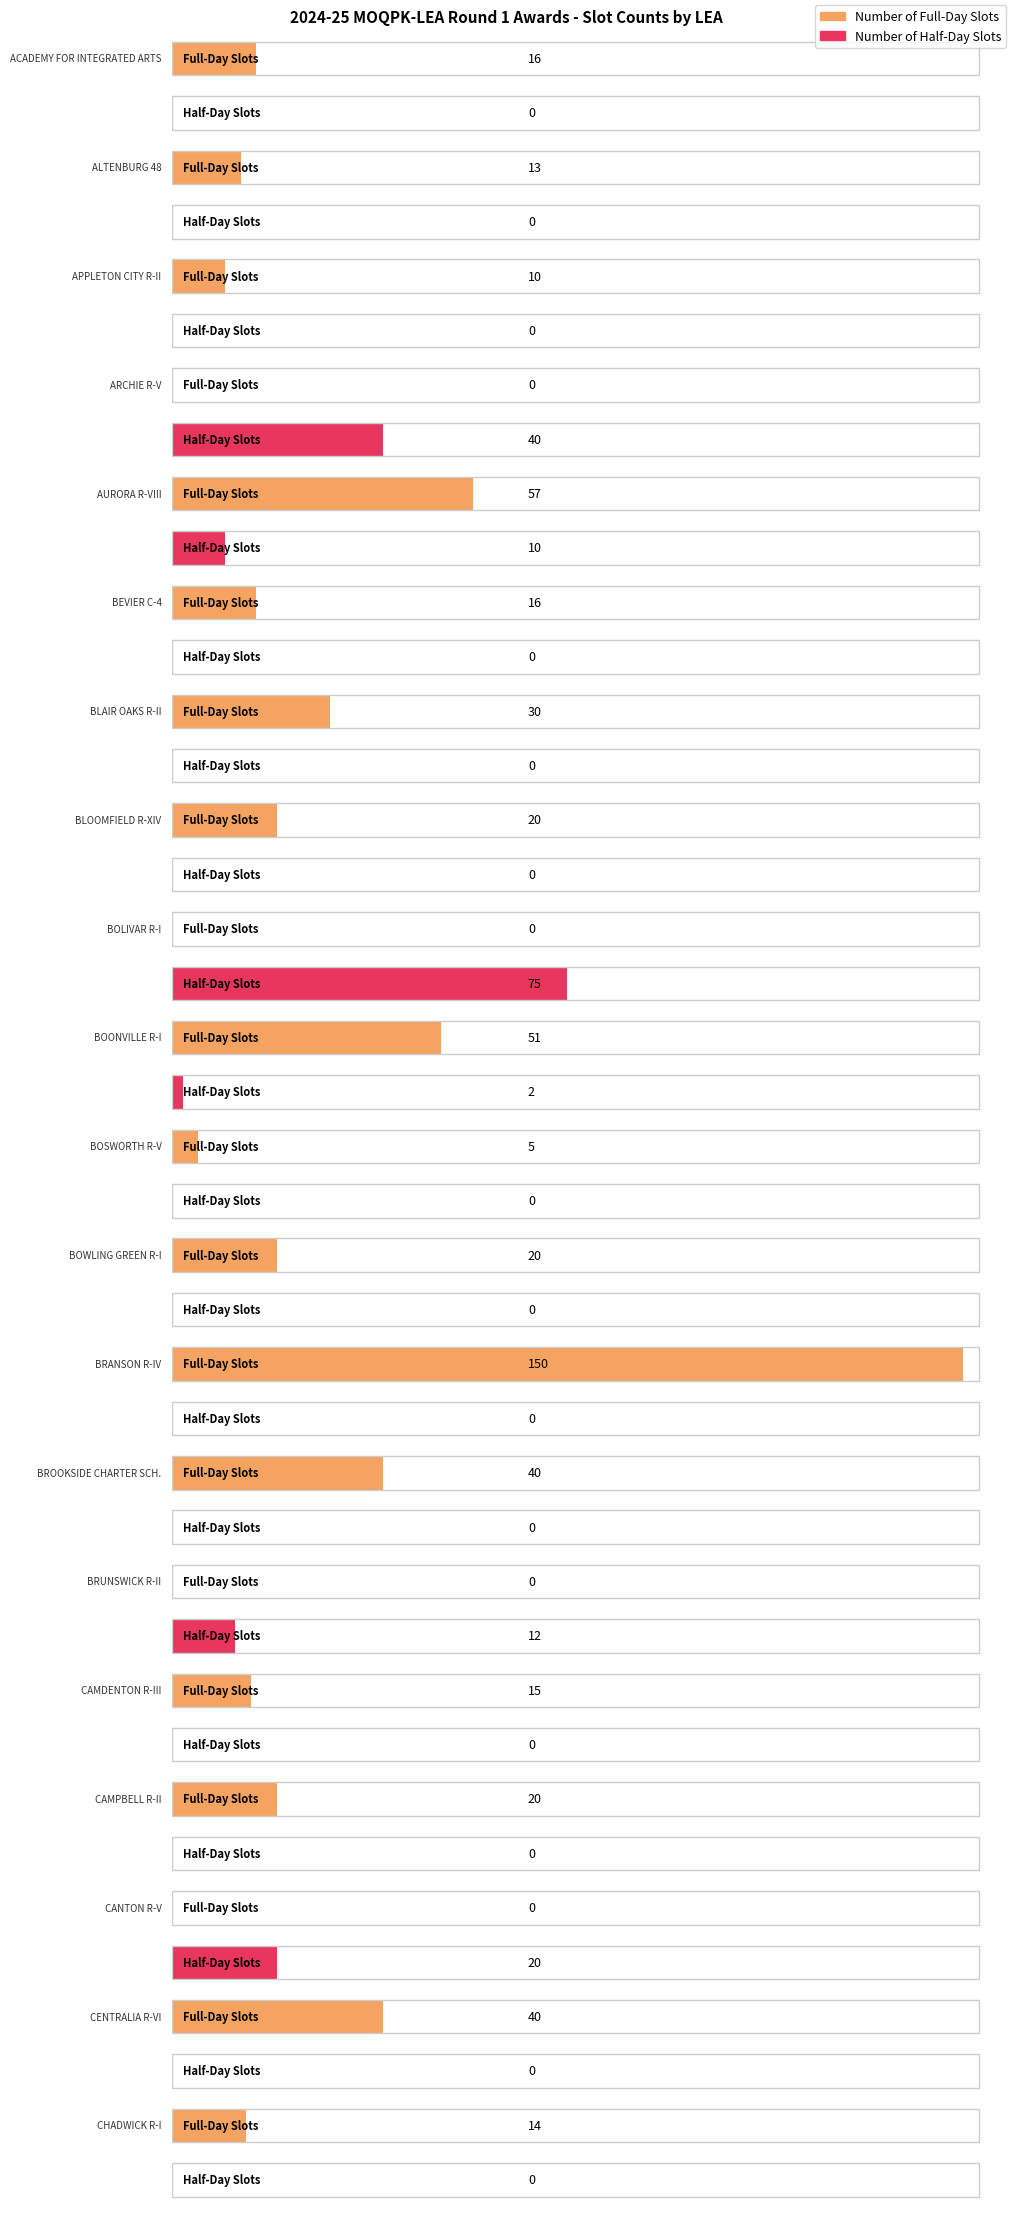

At which category is the sum across all series the highest?

BRANSON R-IV